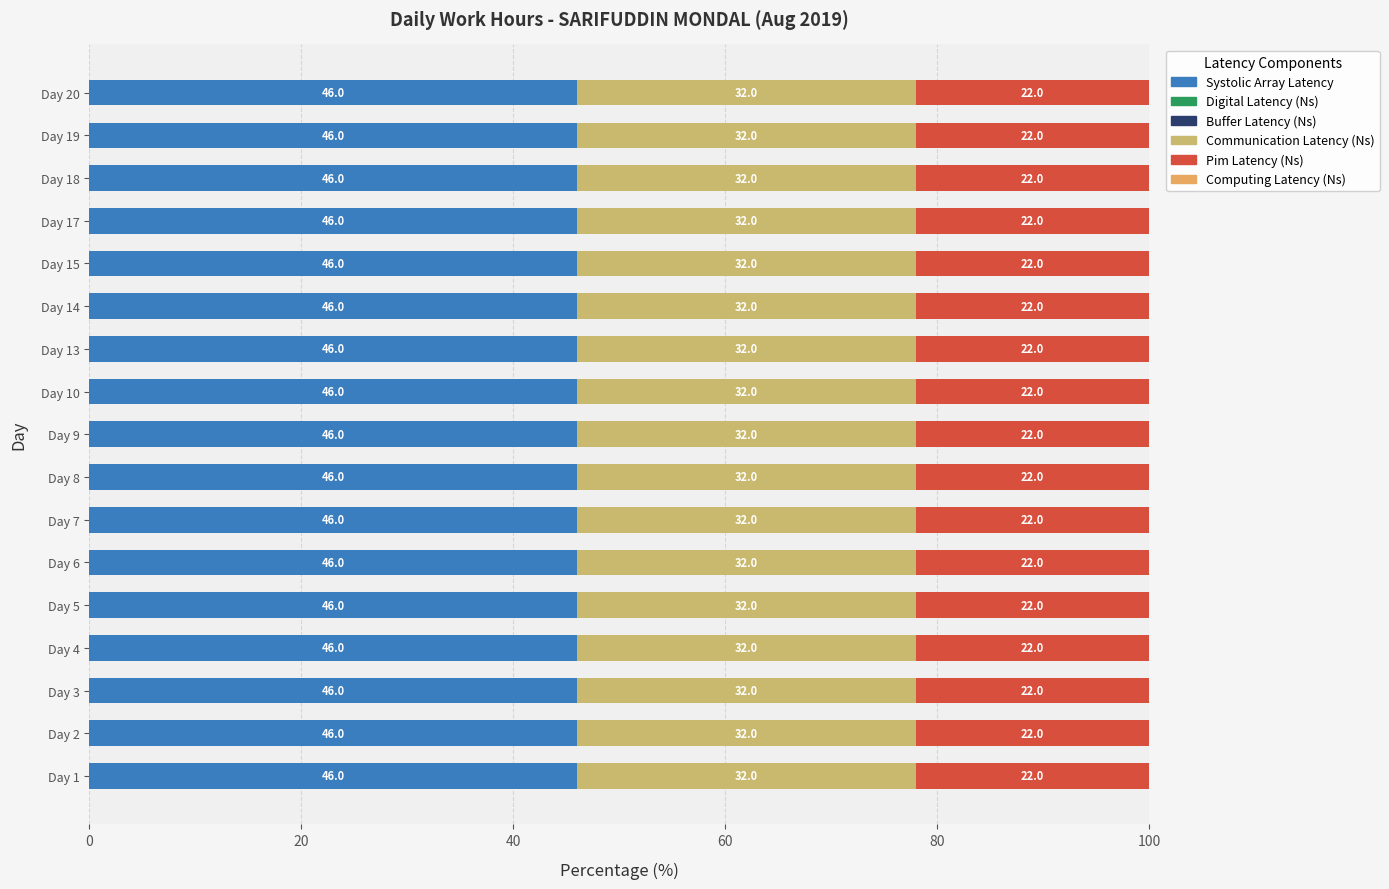

What is the highest value of the Systolic Array Latency series?

46